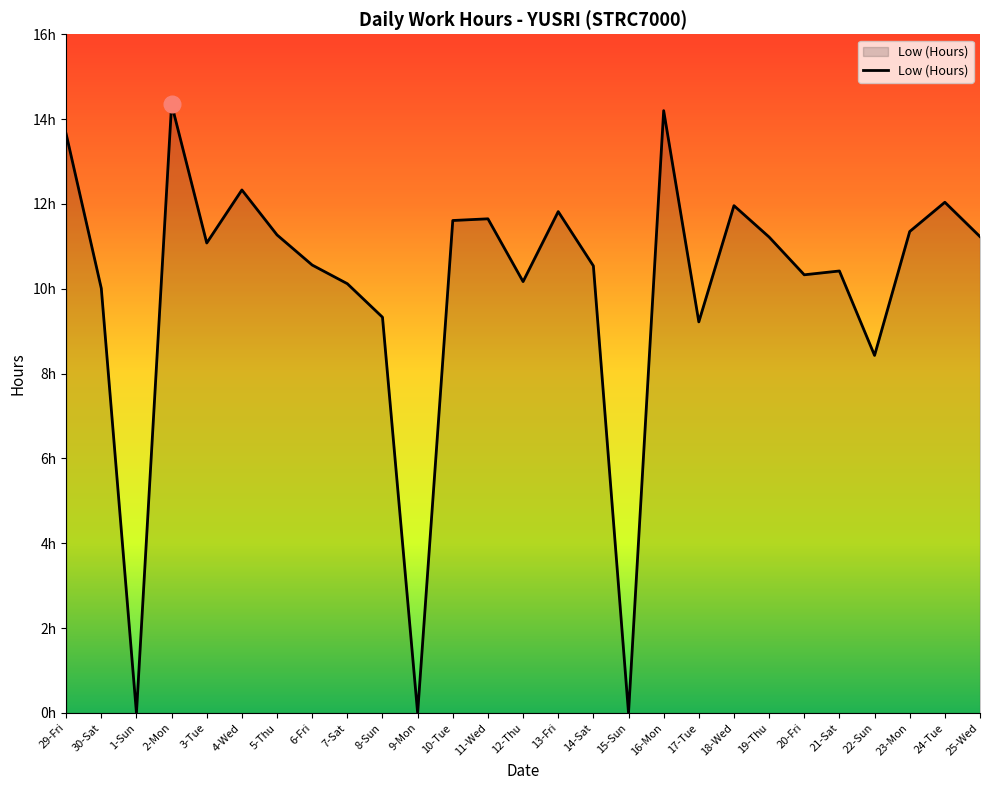

Reading left to right, transcribe all the data shown in this chart.

29-Fri=13.7	30-Sat=10.0	1-Sun=0.0	2-Mon=14.3	3-Tue=11.1	4-Wed=12.3	5-Thu=11.3	6-Fri=10.6	7-Sat=10.1	8-Sun=9.3	9-Mon=0.0	10-Tue=11.6	11-Wed=11.7	12-Thu=10.2	13-Fri=11.8	14-Sat=10.5	15-Sun=0.0	16-Mon=14.2	17-Tue=9.2	18-Wed=12.0	19-Thu=11.2	20-Fri=10.3	21-Sat=10.4	22-Sun=8.4	23-Mon=11.3	24-Tue=12.0	25-Wed=11.2